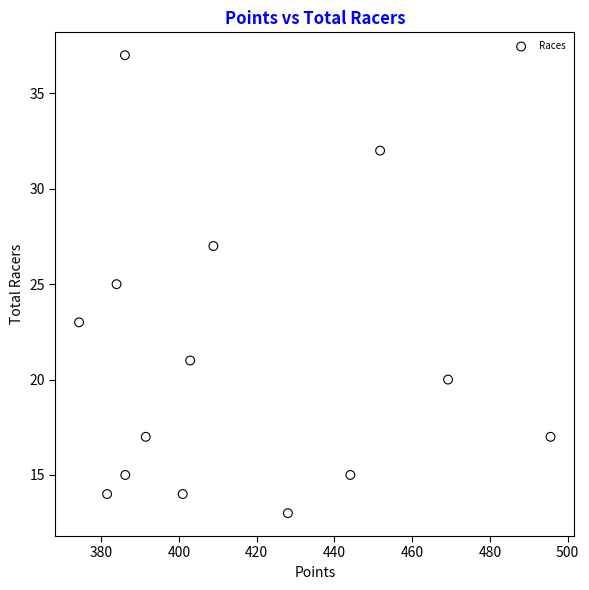

What is the range of Y values (max minus min)?

24